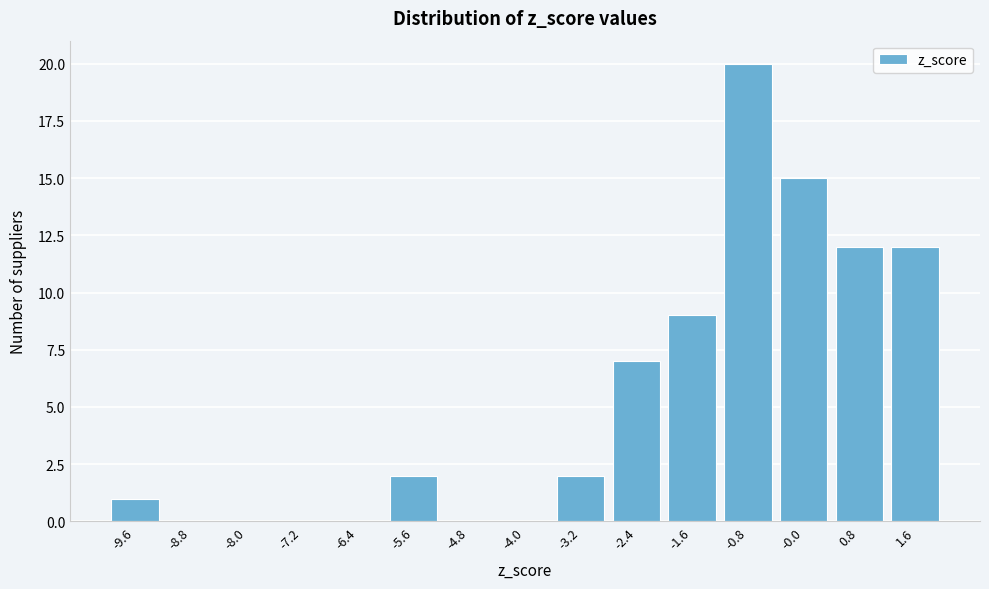

Reading right to left, transcribe all the data shown in this chart.

1.6=12	0.8=12	-0.0=15	-0.8=20	-1.6=9	-2.4=7	-3.2=2	-4.0=0	-4.8=0	-5.6=2	-6.4=0	-7.2=0	-8.0=0	-8.8=0	-9.6=1